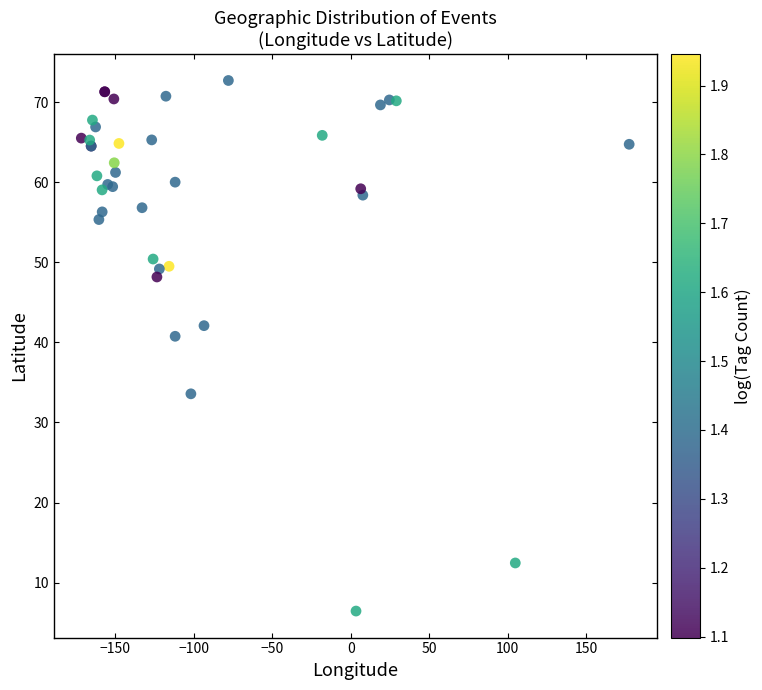

What Y value in the scatter plot is closest to 39?

40.8